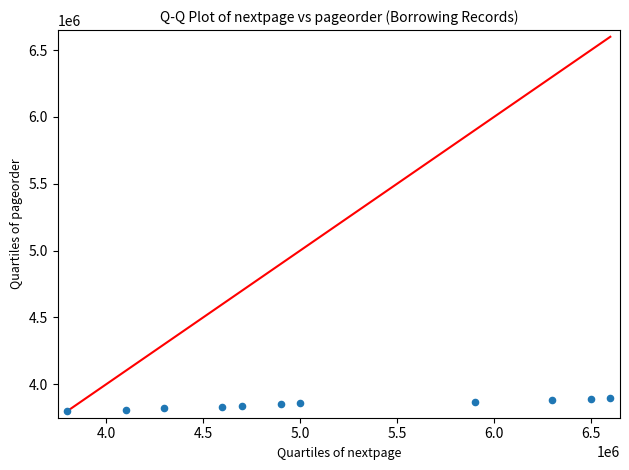

What is the range of Y values (max minus min)?

100000